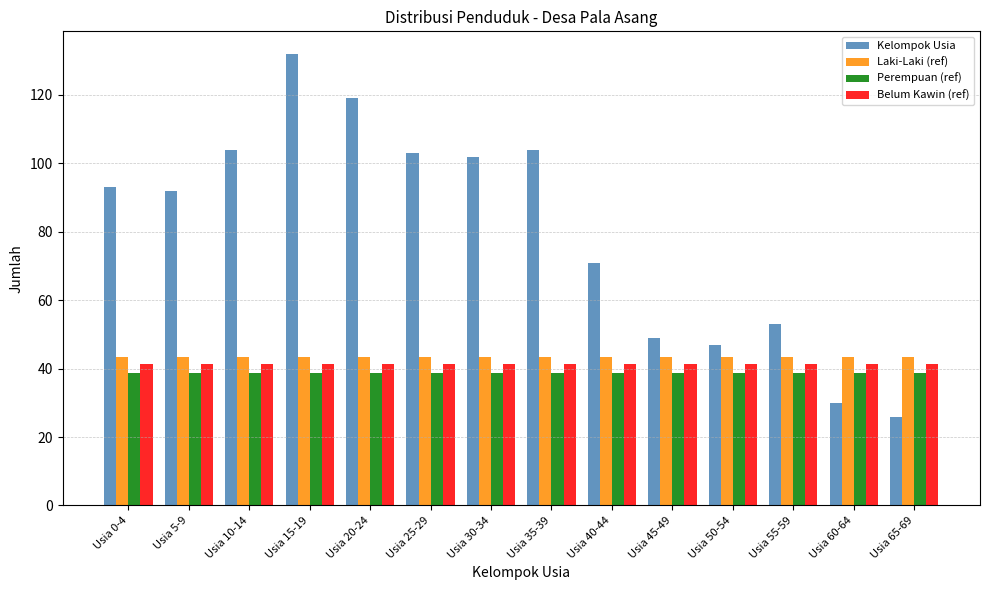

What is the greatest value displayed?

132.0